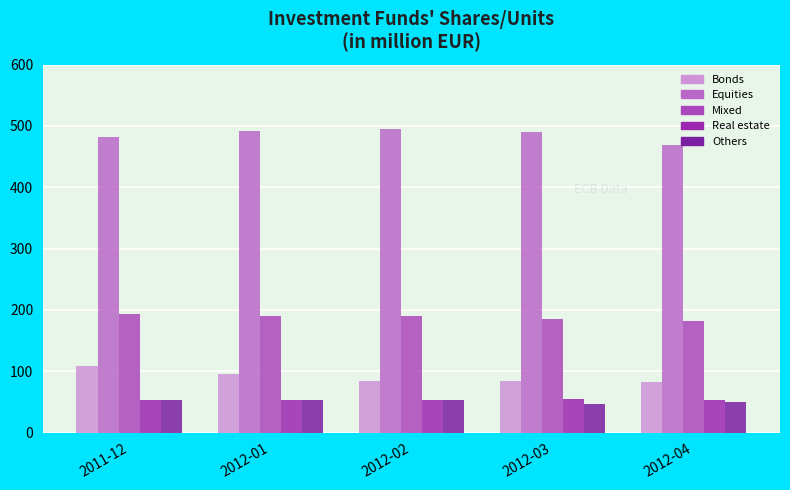

The Equities series shows 236.1 at 2011-12. True or false?

False